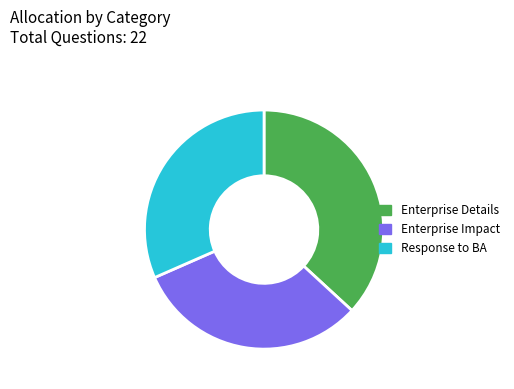

Which has a higher value, Response to BA or Enterprise Details?

Enterprise Details